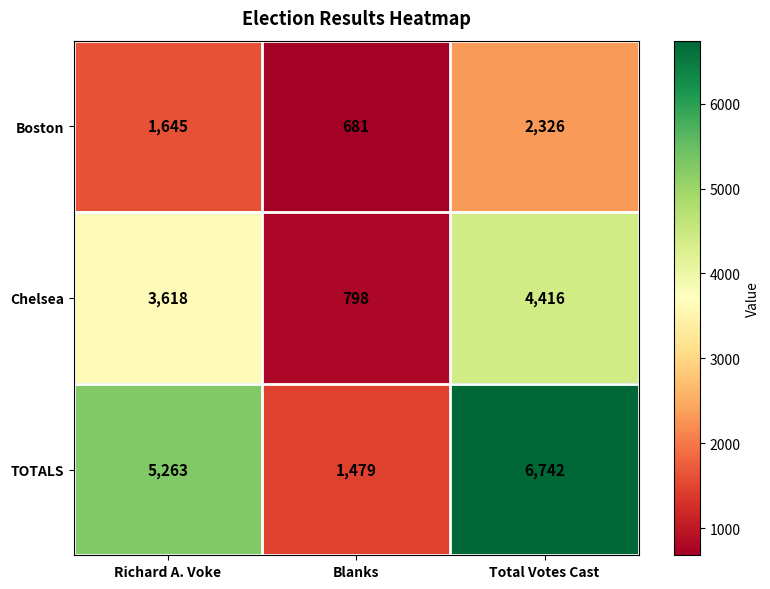

What is the total value across all series at Blanks?

2958